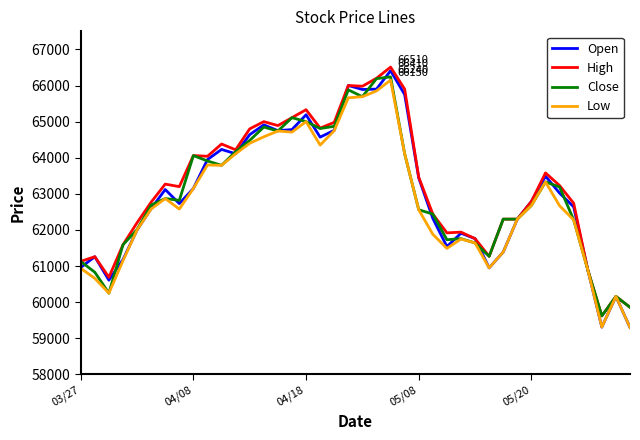

Which series has the largest range (max minus min)?

Open